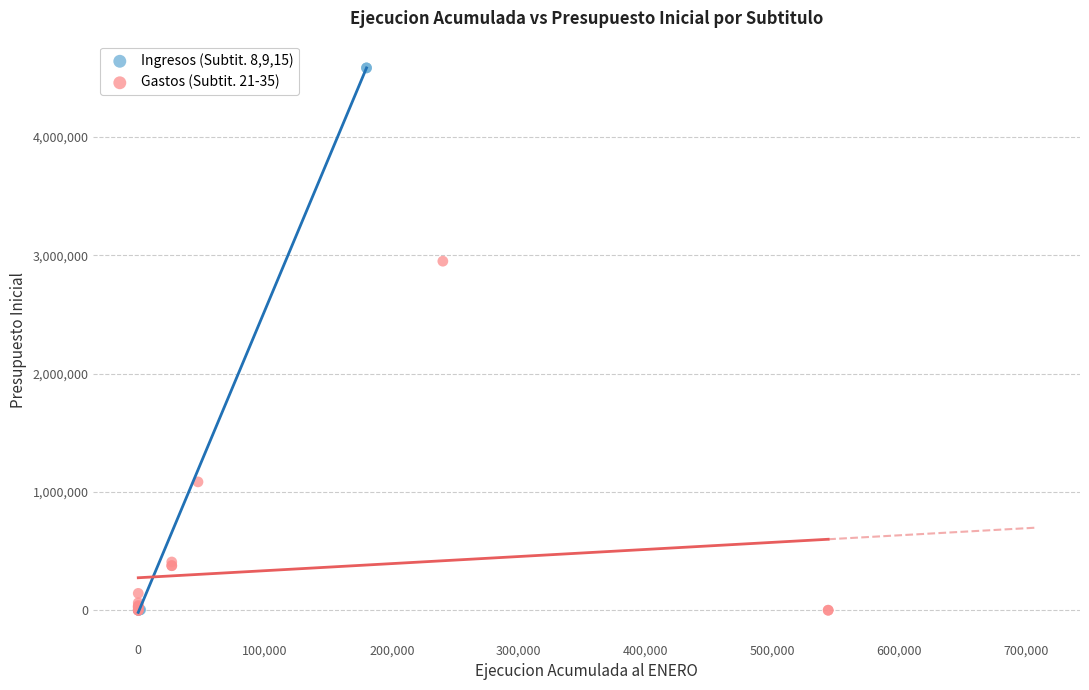

Which series has the widest spread of Y values?

Ingresos (Subtit. 8,9,15)